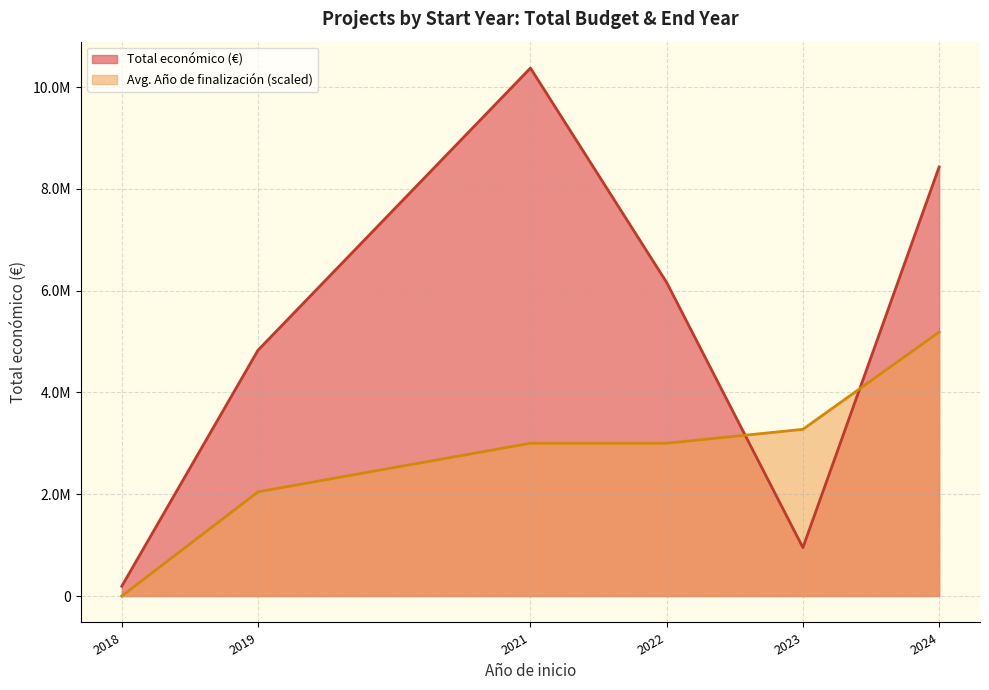

How many times do Total económico (€) and Avg. Año de finalización (scaled) cross each other?

2